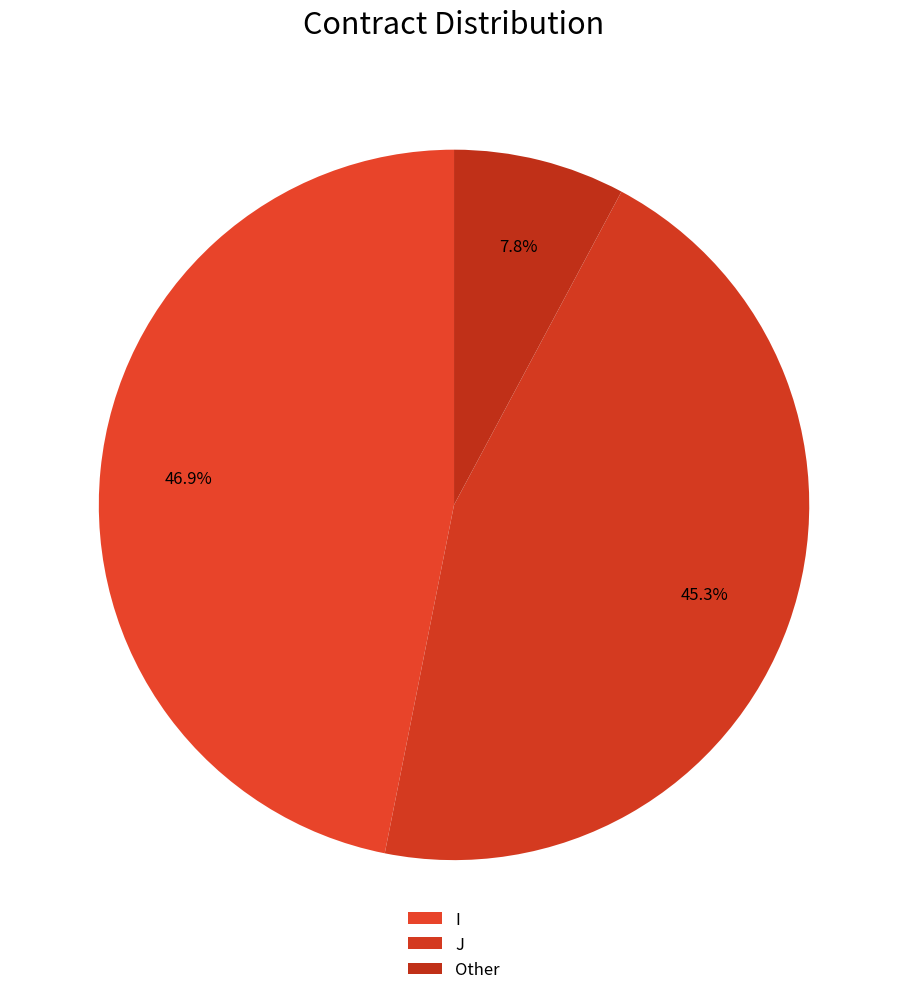

Combined, do J and I account for over 50%?

Yes